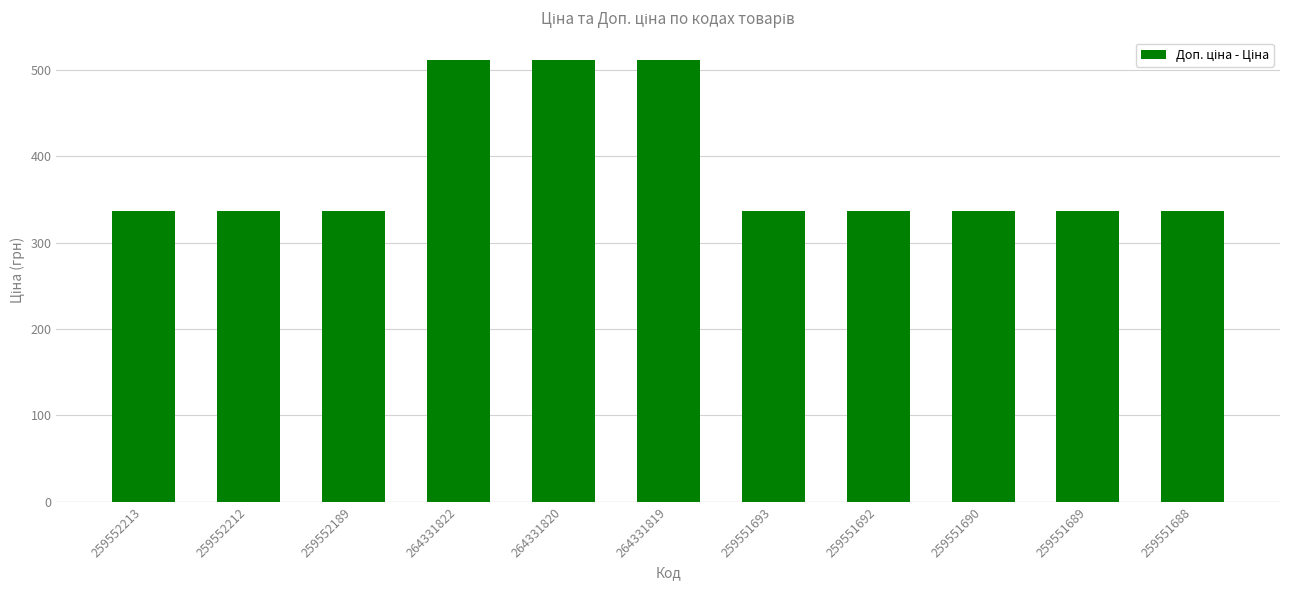

Reading right to left, transcribe all the data shown in this chart.

336.5	336.5	336.5	336.5	336.5	511.6	511.6	511.6	336.5	336.5	336.5